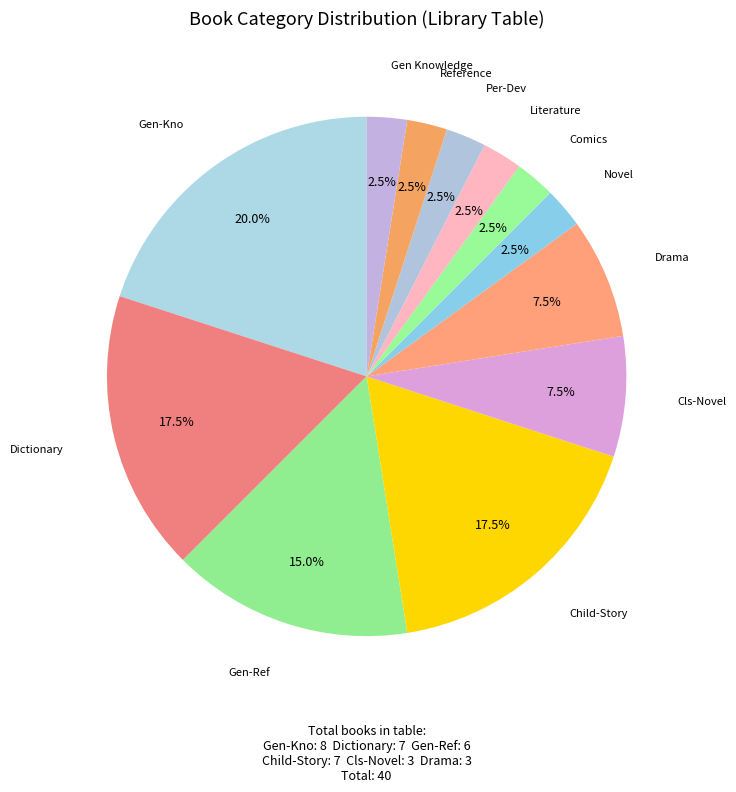

Is there a majority slice in this chart?

No